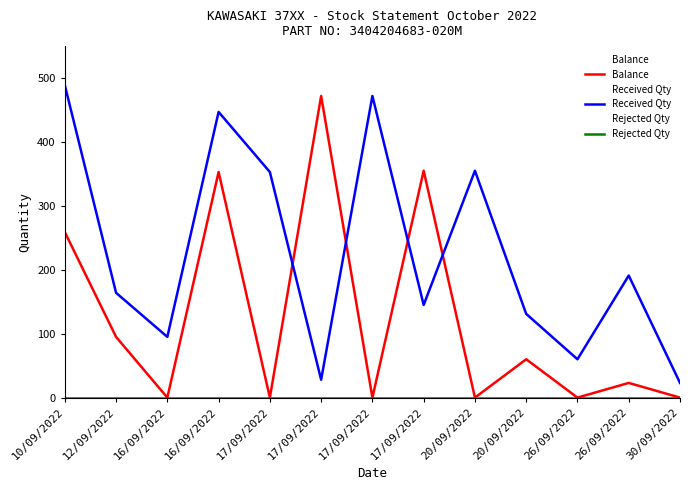

True or false: Balance has more than 1 points higher than both neighbors.

True